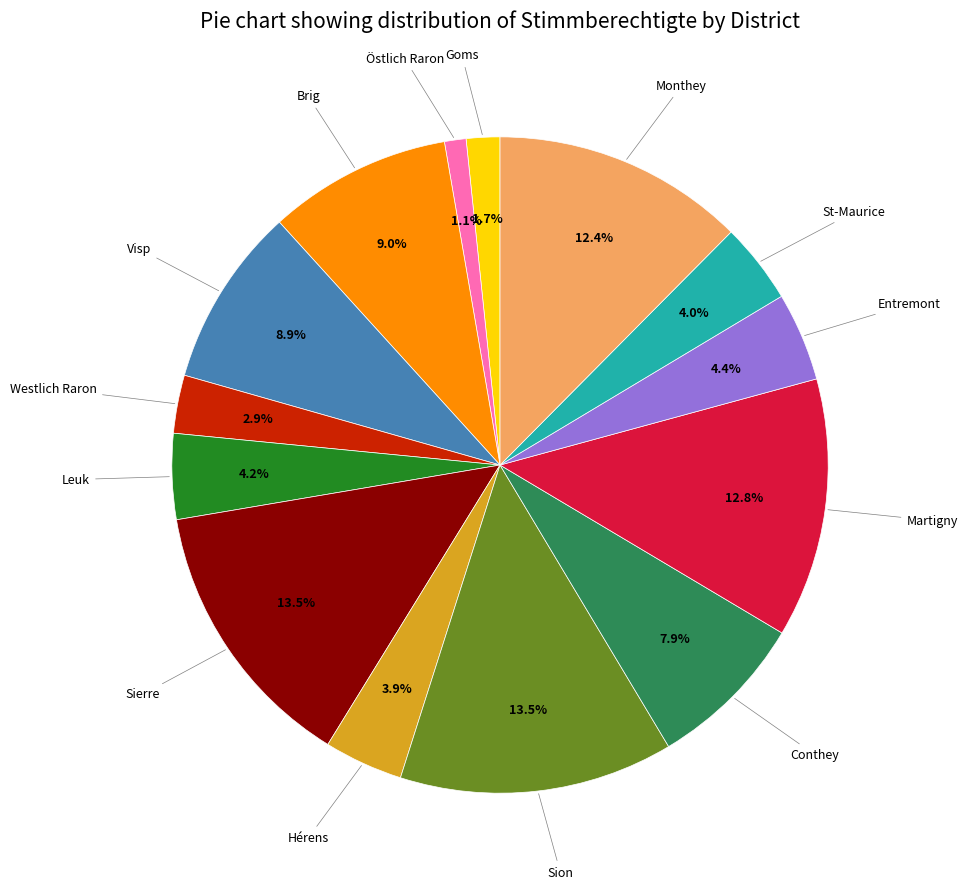

To the nearest percent, what is the difference between the largest and smallest slice percentages?

12%